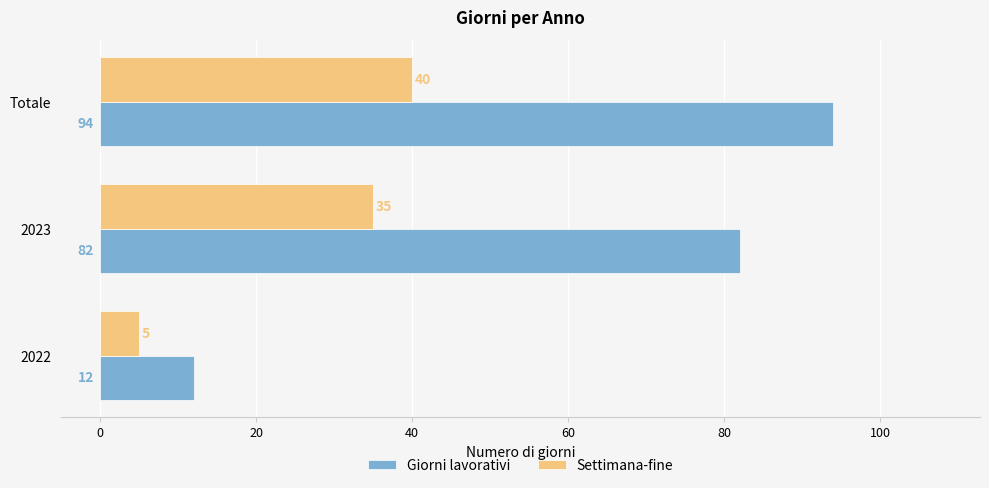

Count the Settimana-fine values in the range 5 to 40.

3